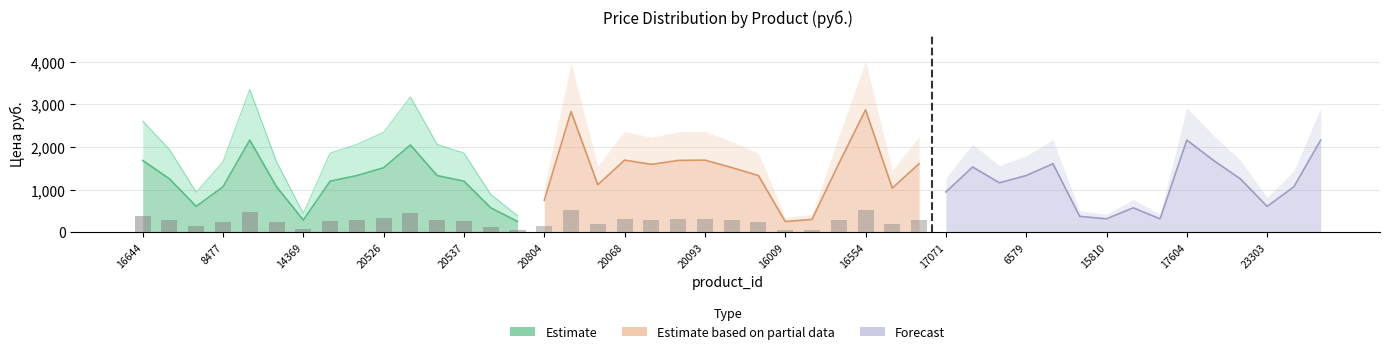

Rank the series by their maximum value, from lowest to highest.

Estimate, Forecast, Estimate based on partial data